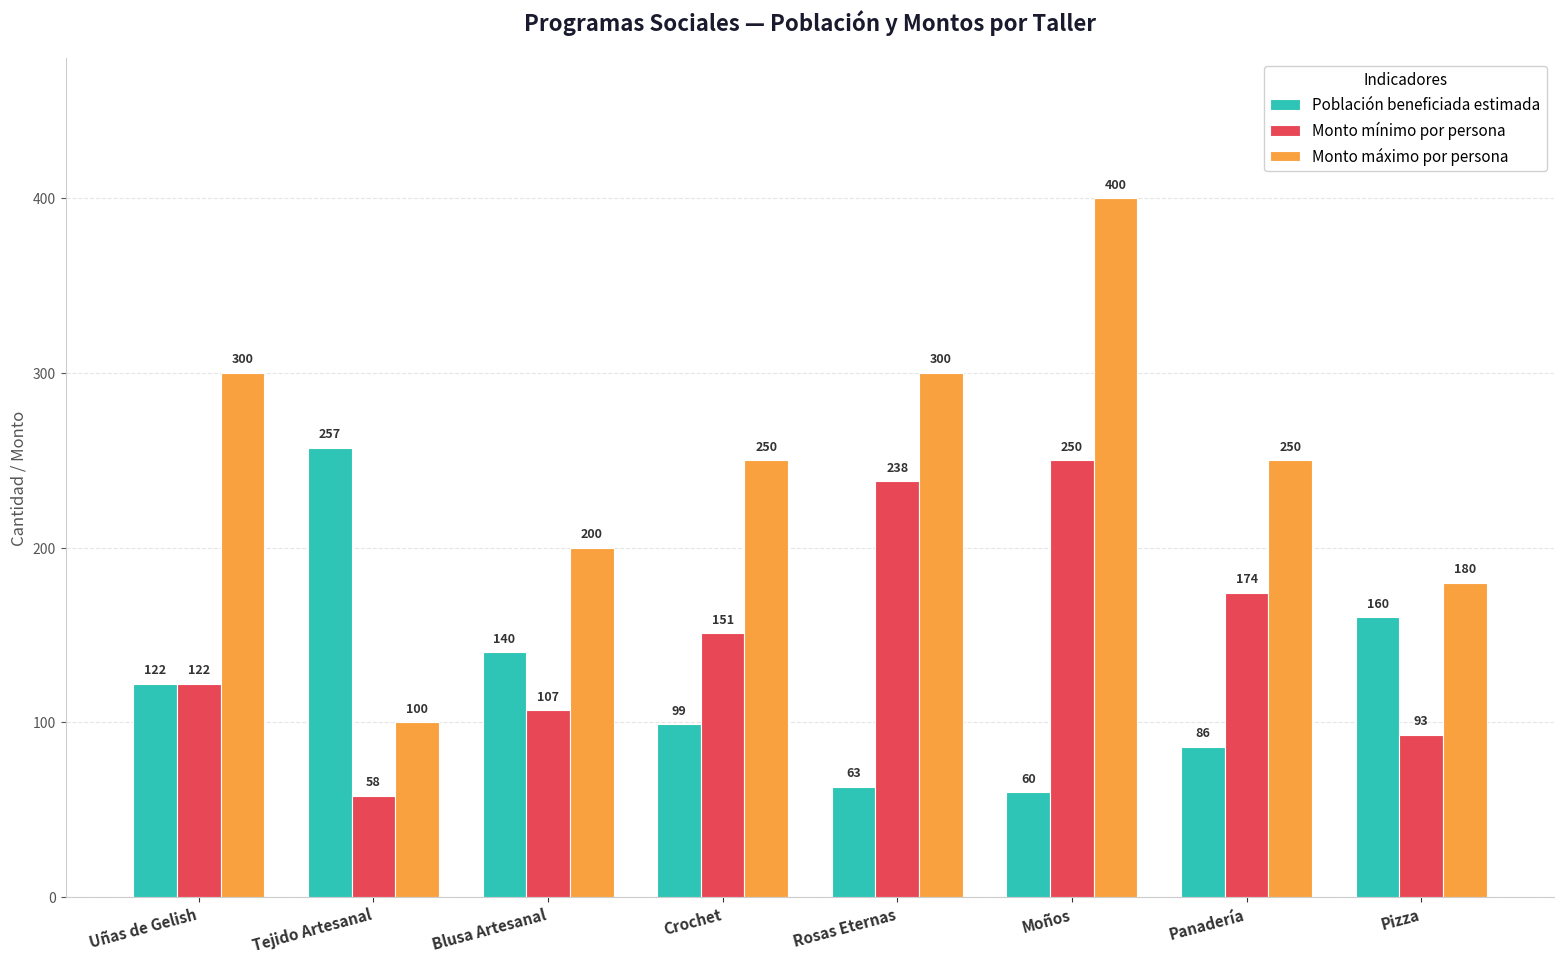

List the series in order of their peak value, lowest first.

Monto mínimo por persona, Población beneficiada estimada, Monto máximo por persona